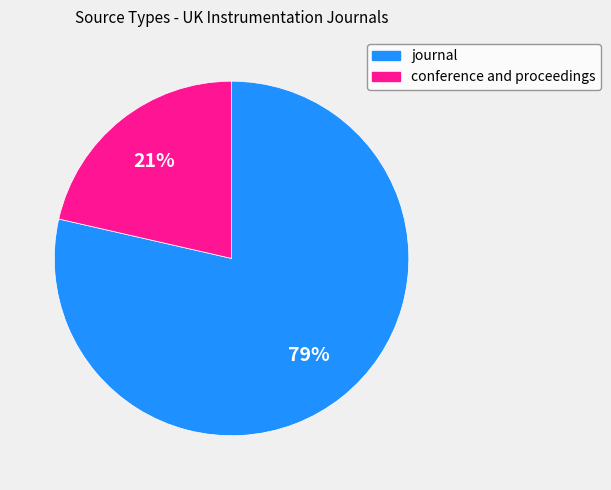

Is there any slice that represents more than half of the pie?

Yes